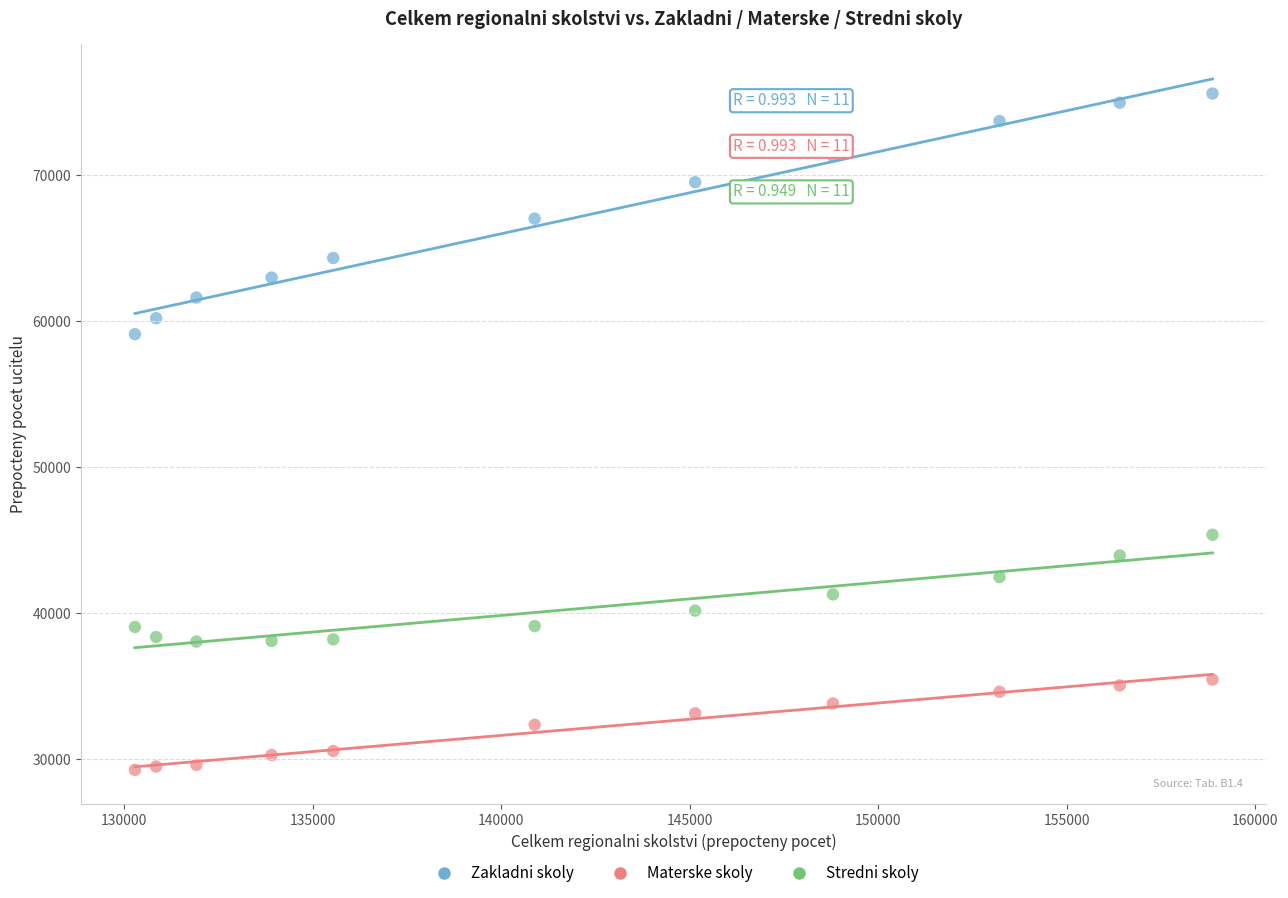

Which series reaches the minimum Y coordinate?

Materske skoly